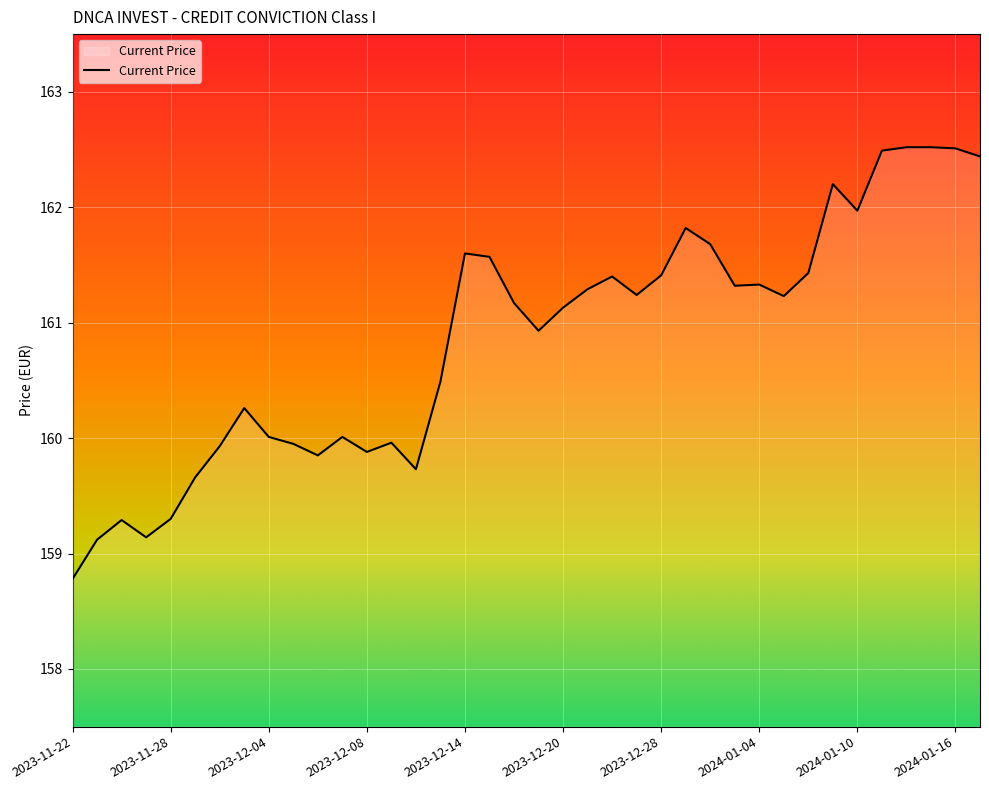

What is the difference between the maximum and minimum values?

3.7